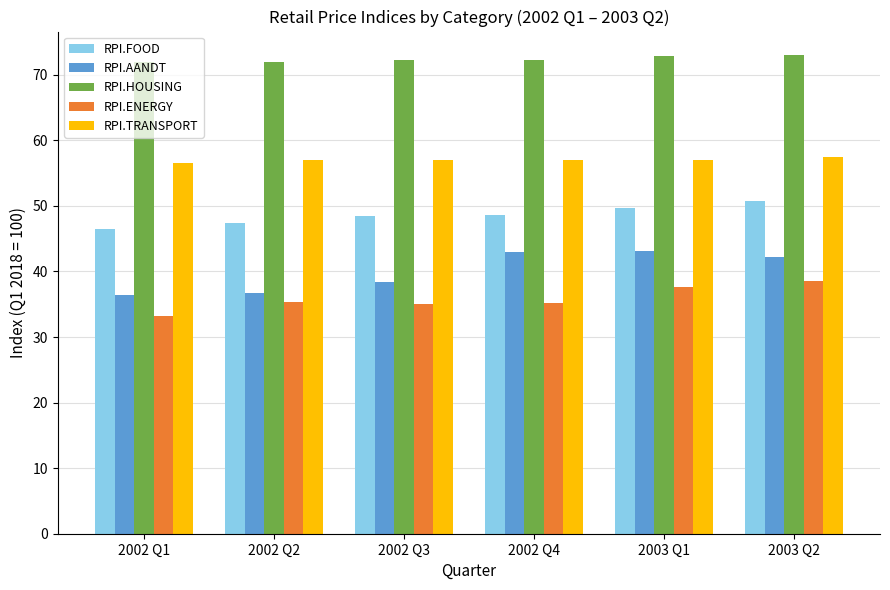

What is the label of the 1st bar from the left?

2002 Q1